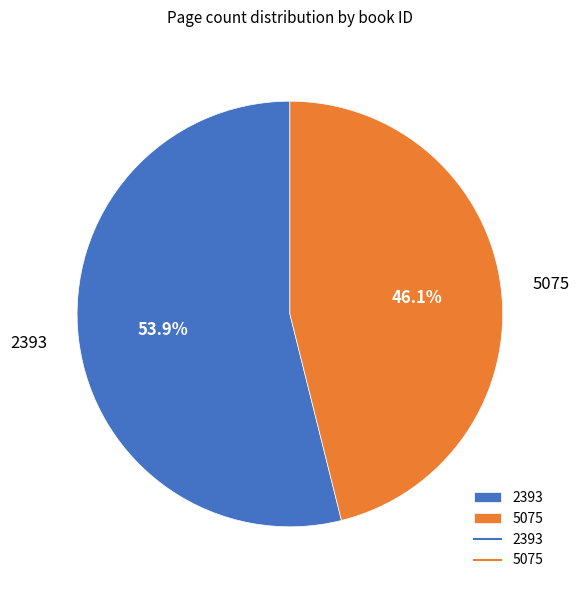

Is there any slice that represents more than half of the pie?

Yes